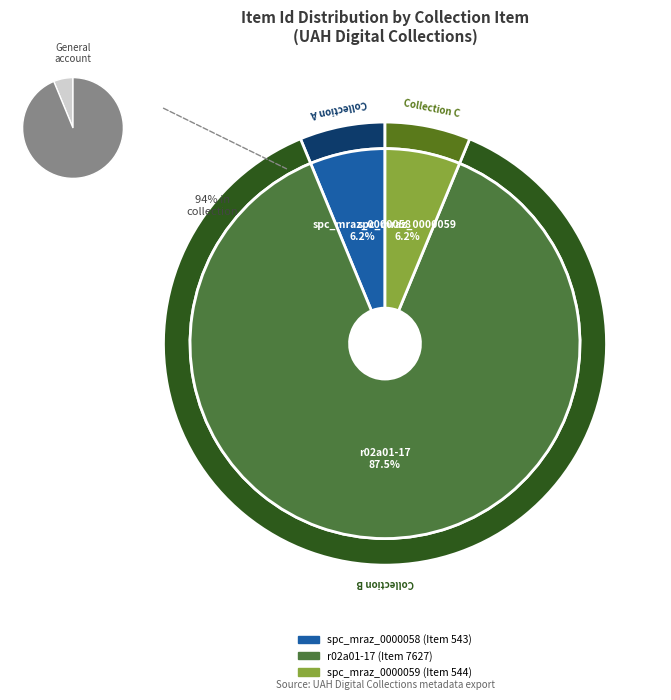

Do r02a01-17 (Item 7627) and spc_mraz_0000058 (Item 543) together represent more than half of the pie?

Yes